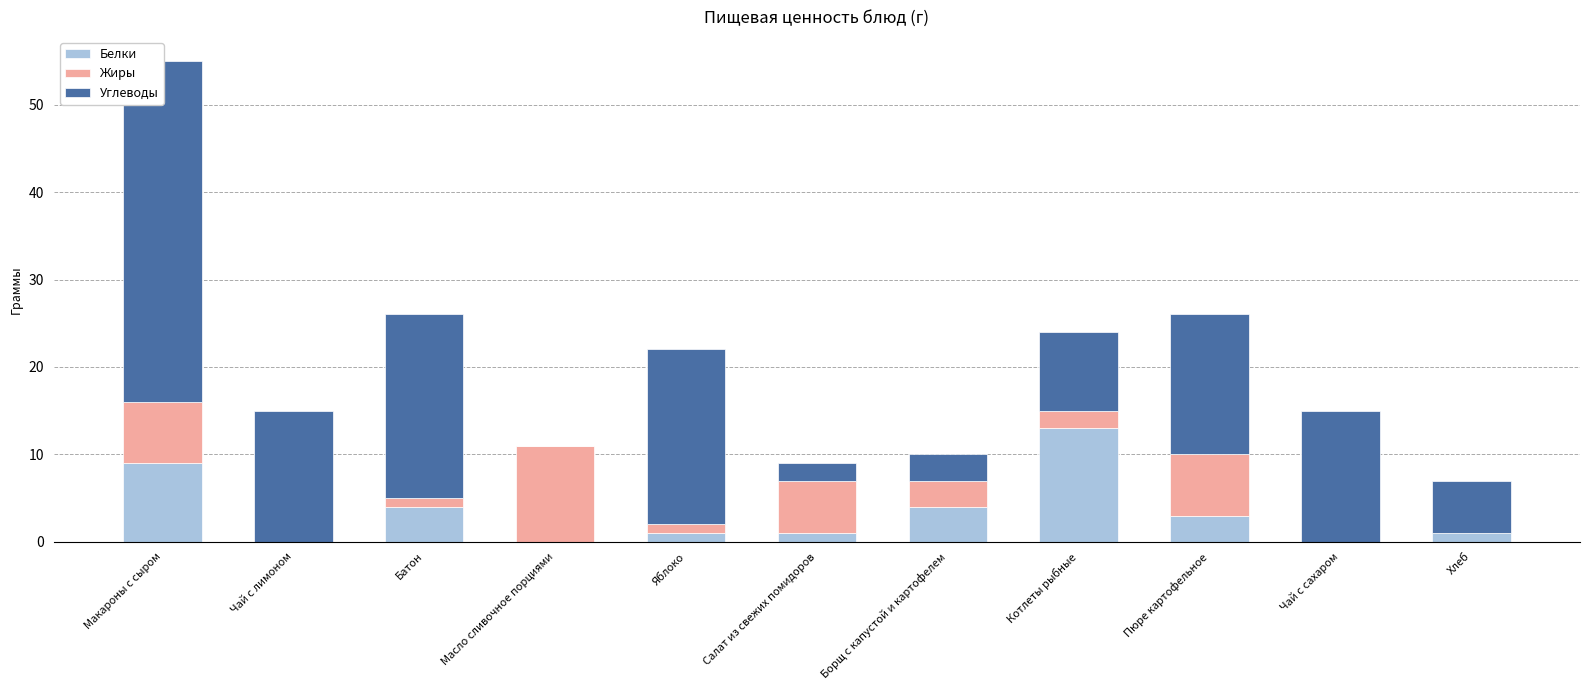

What value does the Жиры series have at Макароны с сыром, to the nearest 10?

10